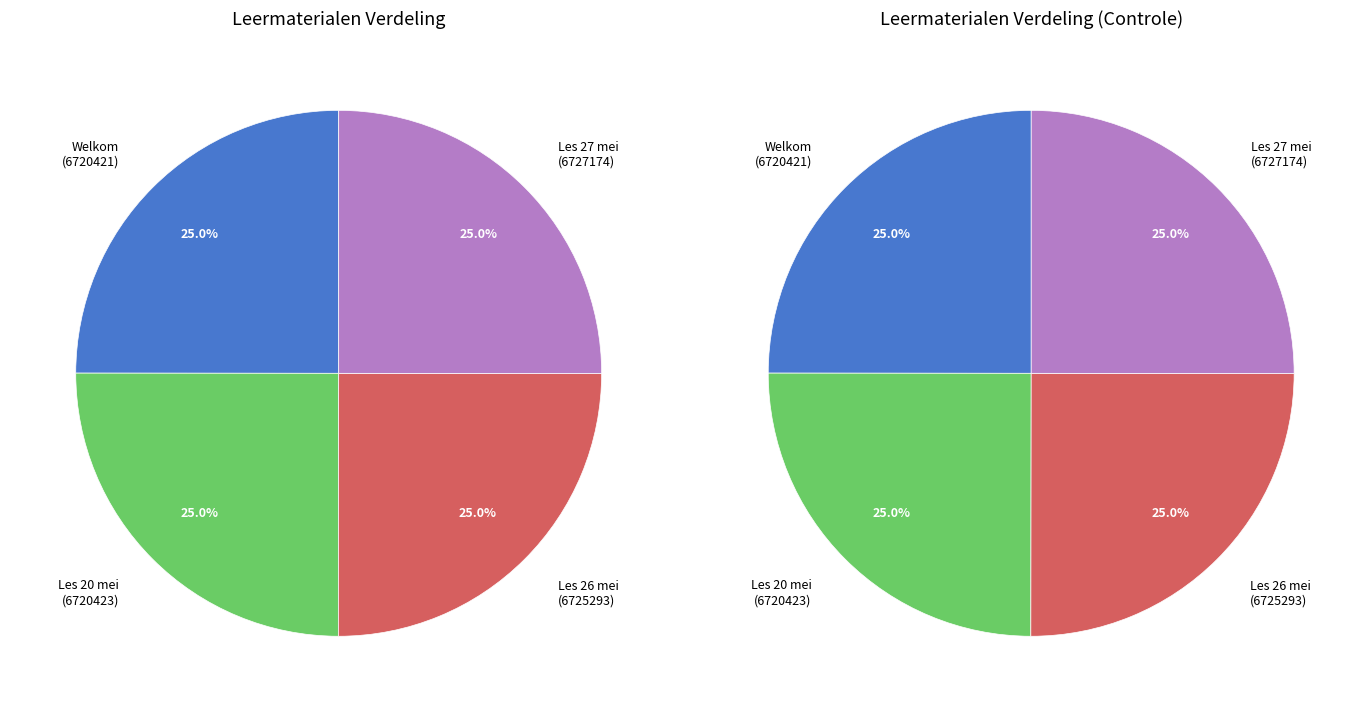

Rank the categories by value from lowest to highest.

Welkom, Les 20 mei, Les 26 mei, Les 27 mei